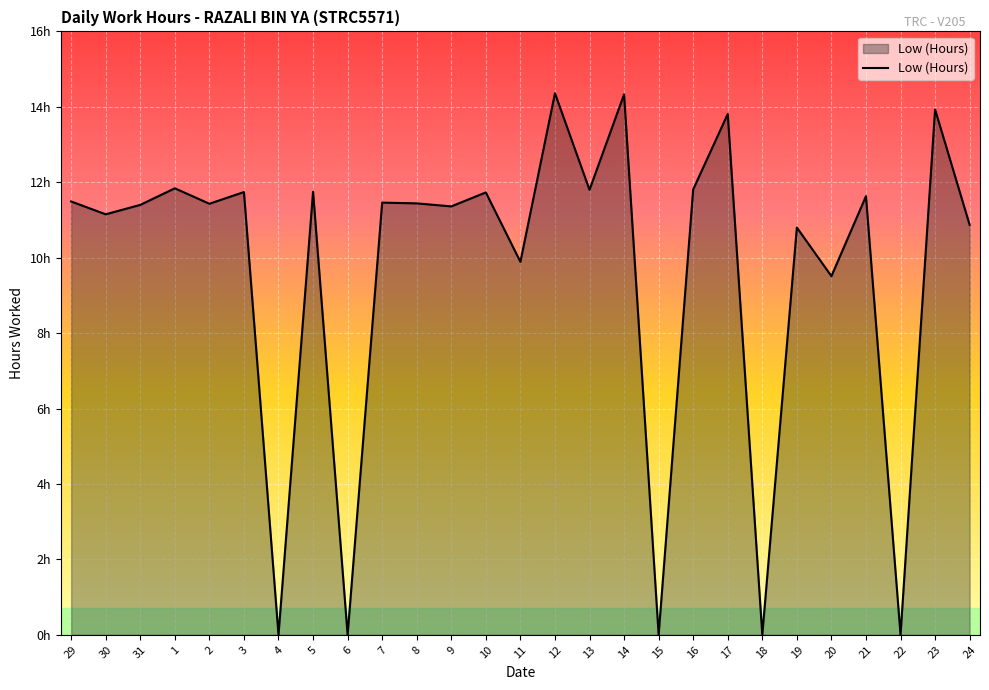

Does the chart have visible grid lines?

Yes